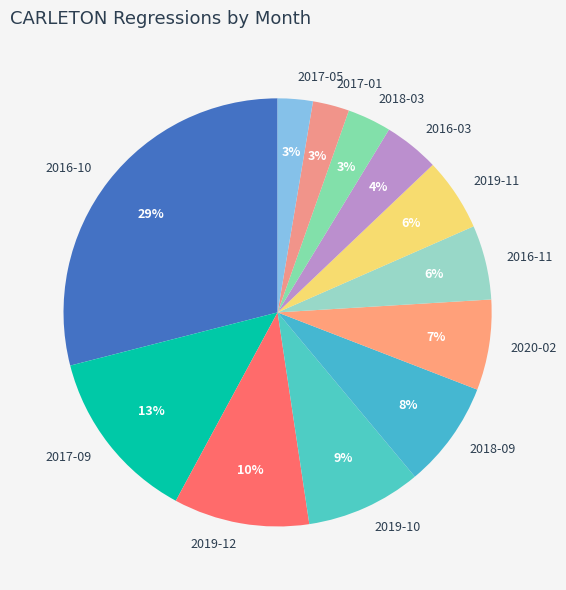

Does any single category account for the majority?

No